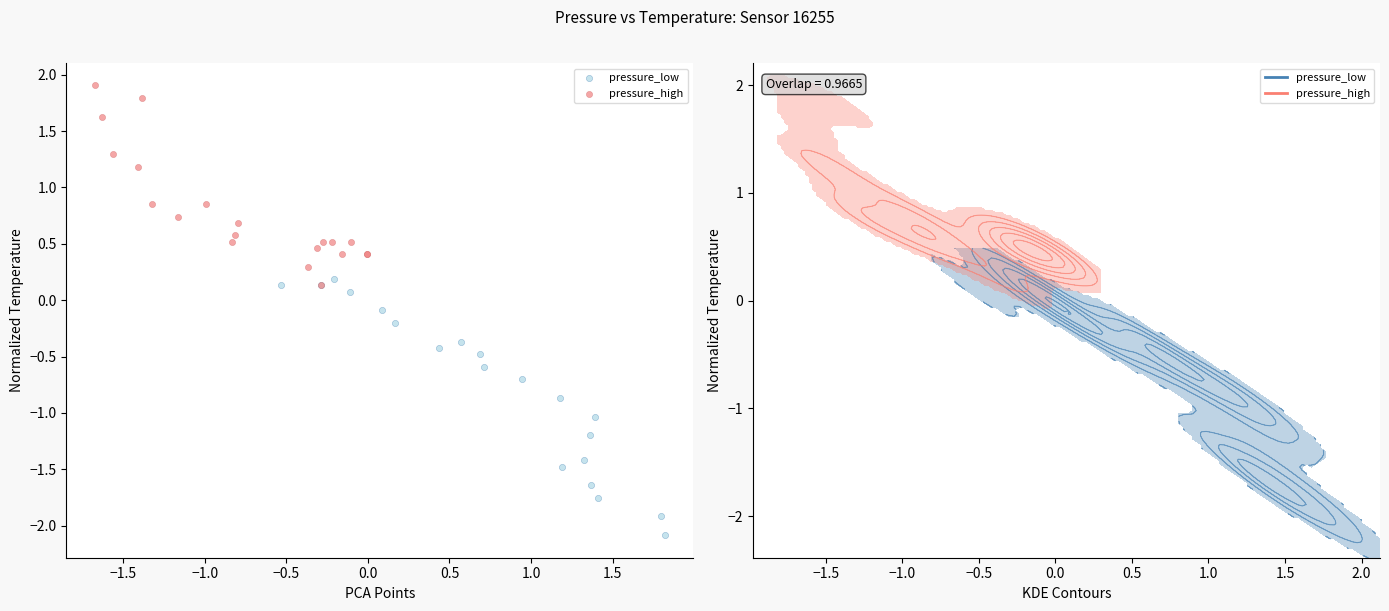

Which series has the largest Y range (max minus min)?

pressure_low